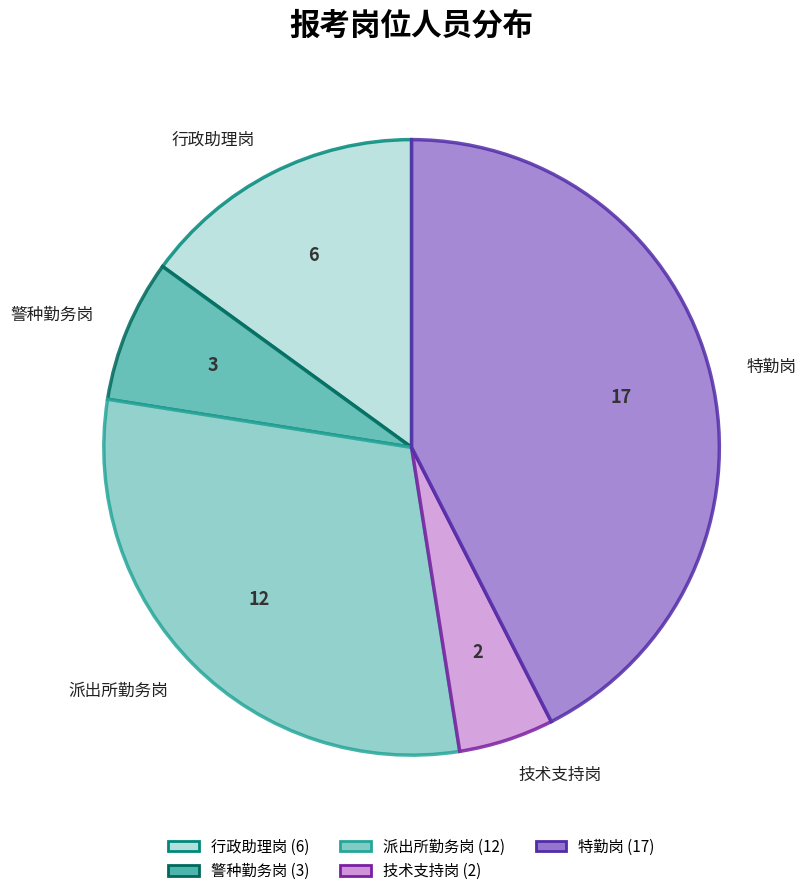

Is the sum of 特勤岗 and 行政助理岗 greater than half?

Yes